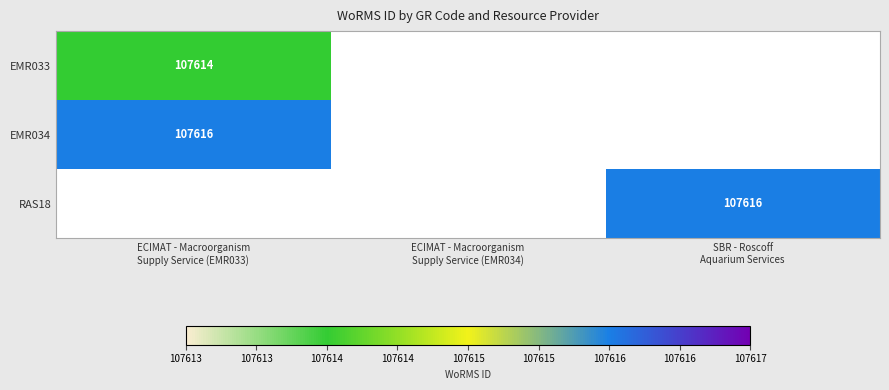

How many values in RAS18 are above zero?

1